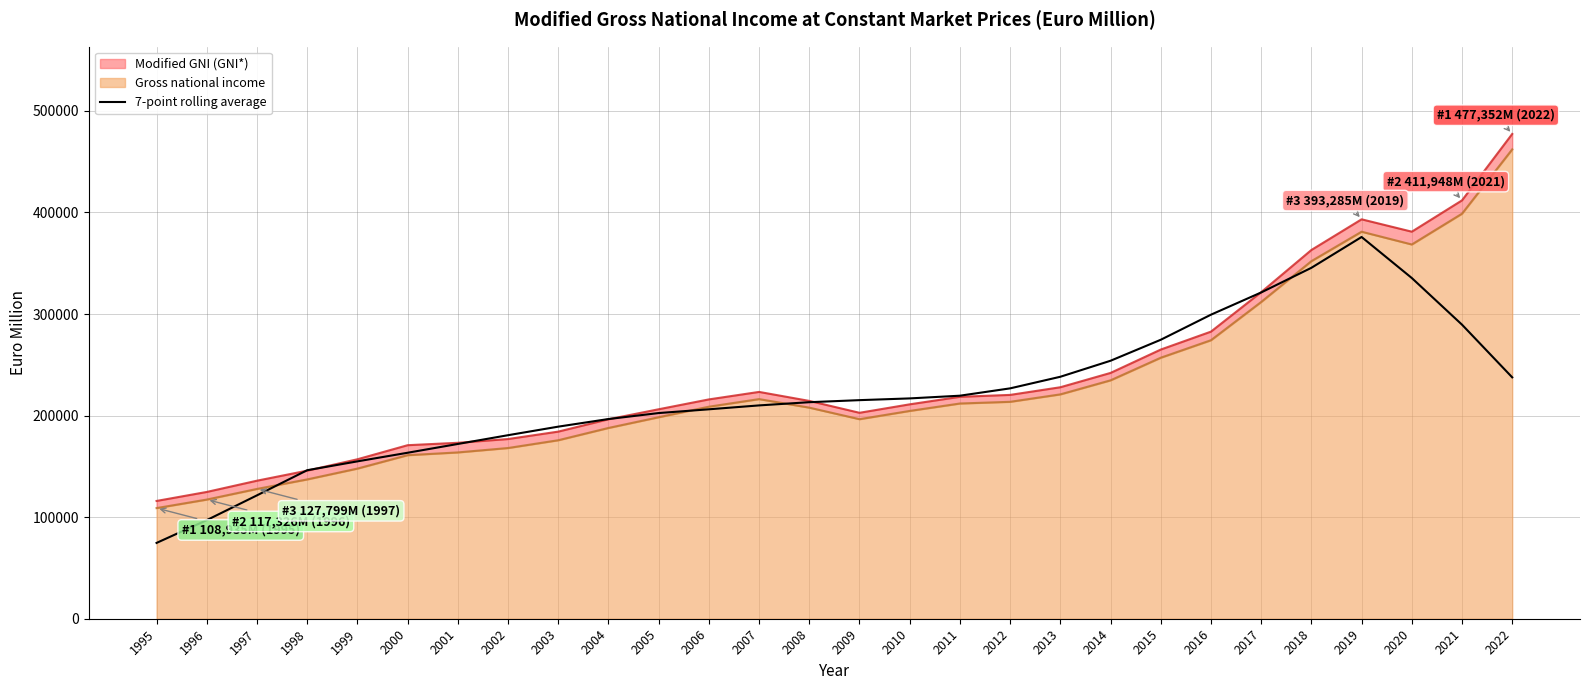

How many lines are shown in the chart?

1